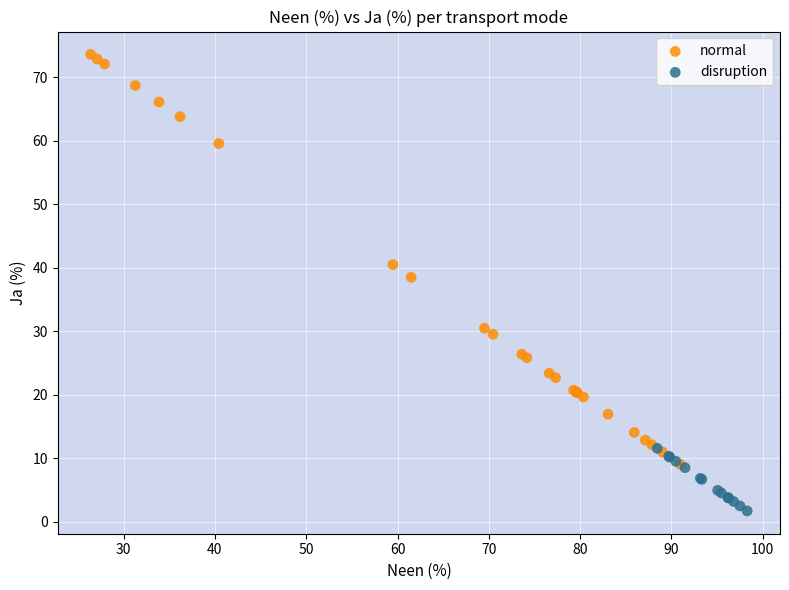

Which series contains the highest Y value?

normal